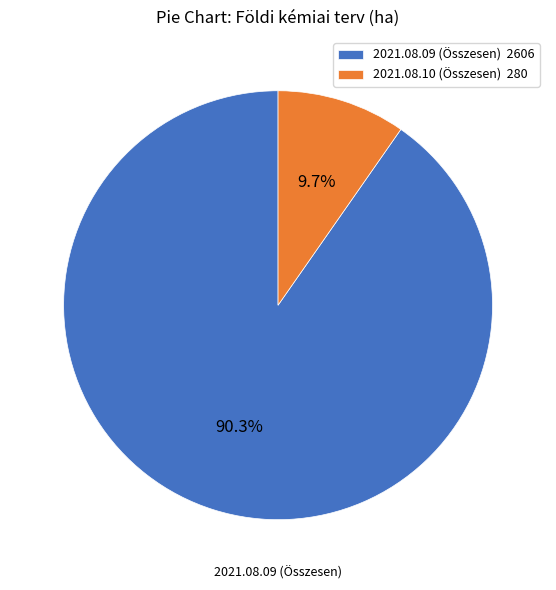

What is the ratio of the value at 2021.08.09 (Összesen) 2606 to the value at 2021.08.10 (Összesen) 280?

9.3